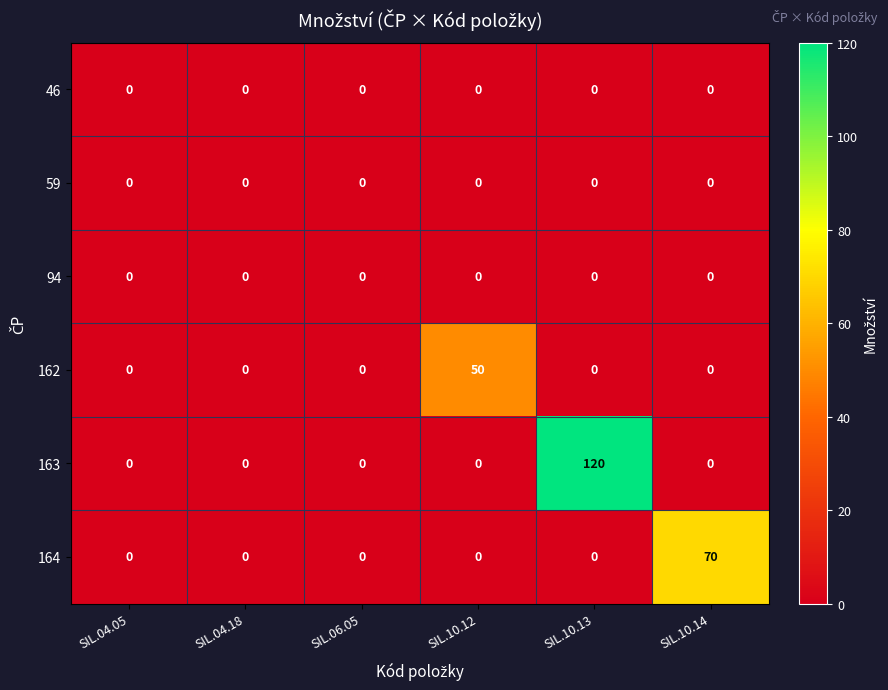

At which category is the sum across all series the highest?

SIL.10.13